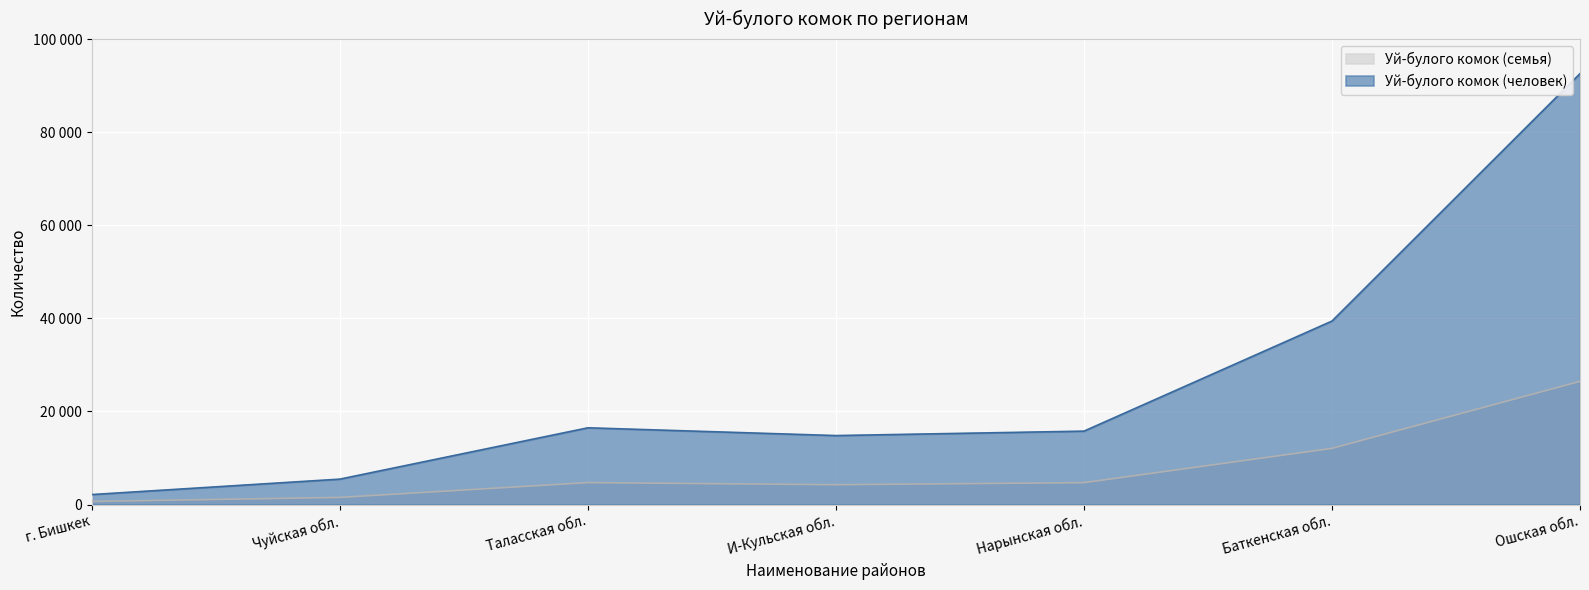

What is the value of the Уй-булого комок (семья) point at the 4th from the left?

4265